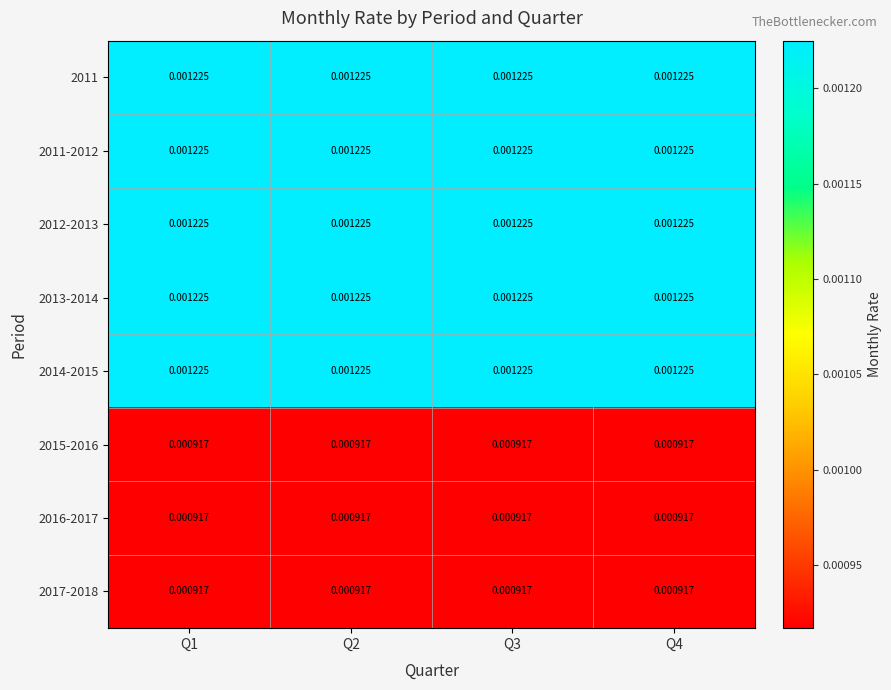

Is the value of 2014-2015 at Q4 greater than the value of 2017-2018 at Q4?

Yes